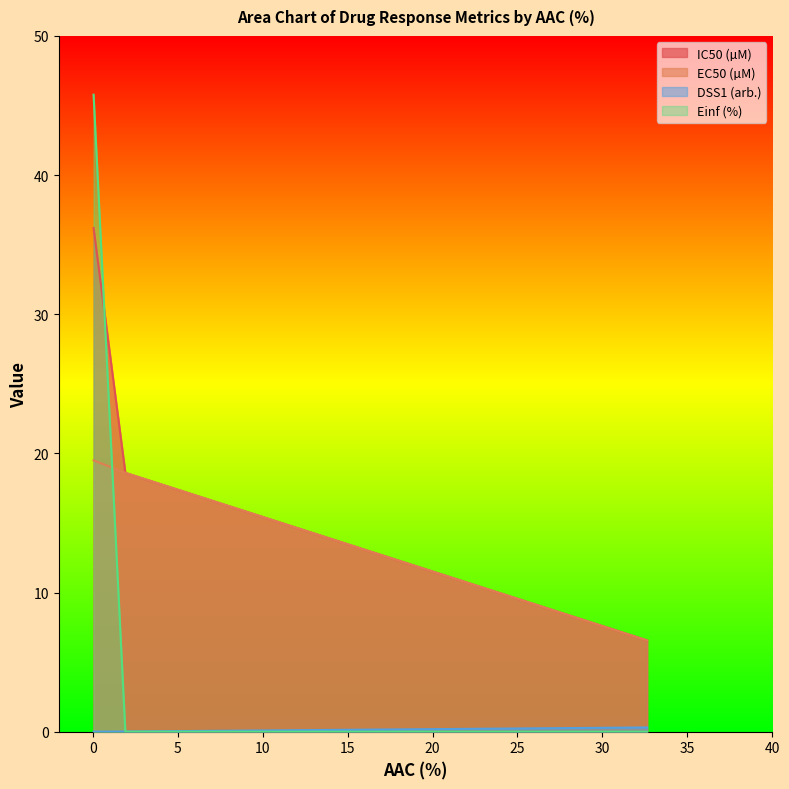

Which series has the widest spread of values?

Einf (%)